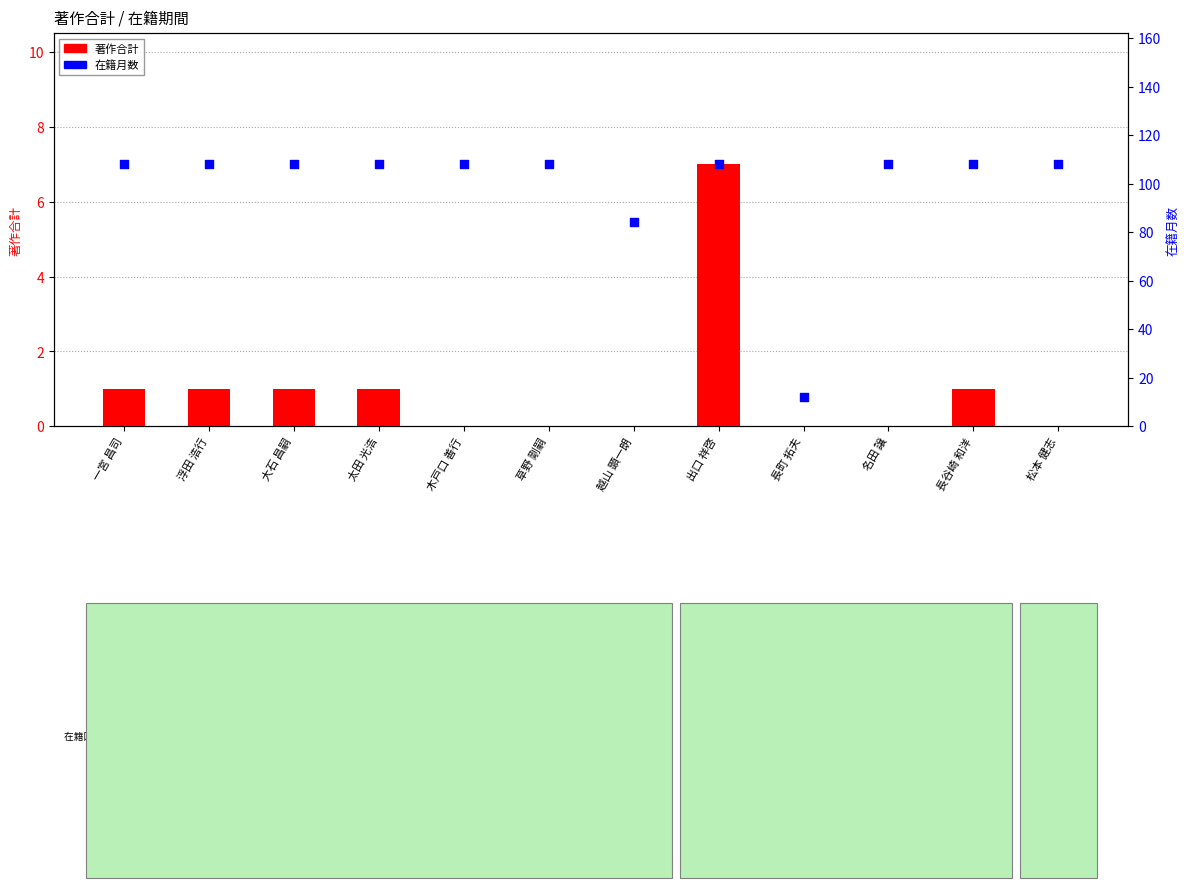

Which series has the widest spread of Y values?

在籍月数